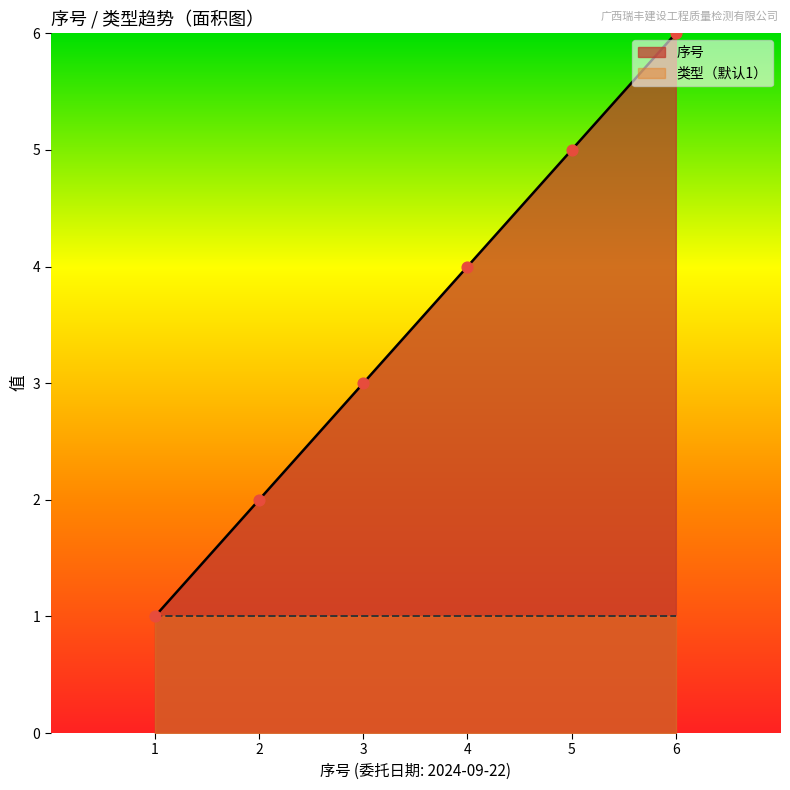

What is the change in value from 1 to 6?

+5